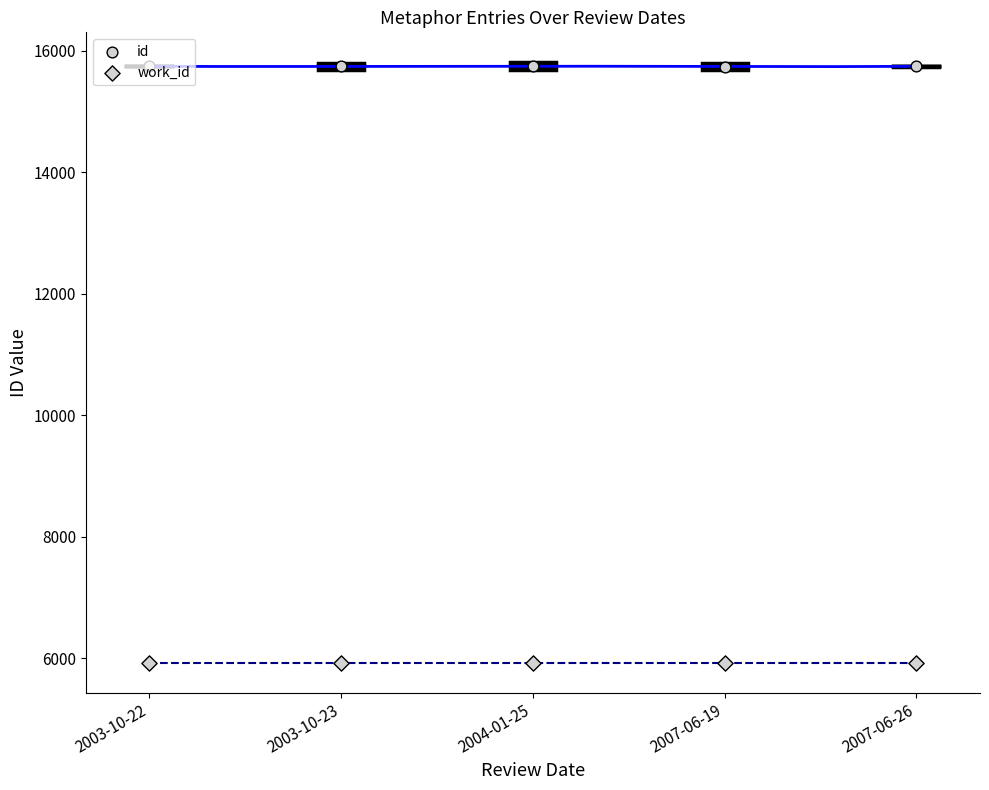

Which series has the widest spread of Y values?

id